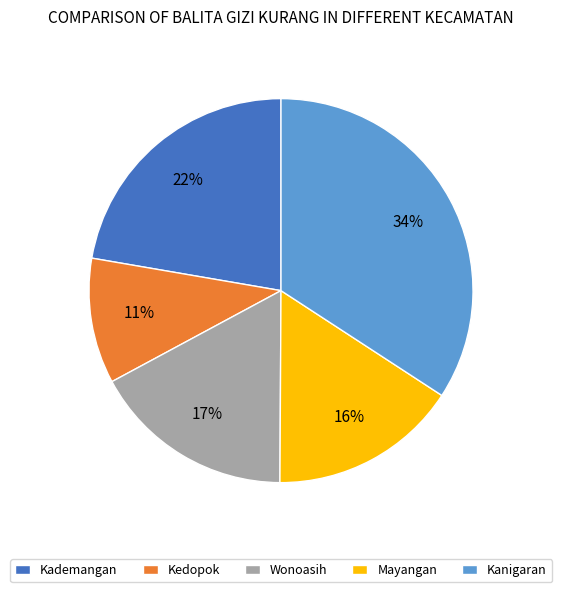

Does Kanigaran represent more than half of the total?

No